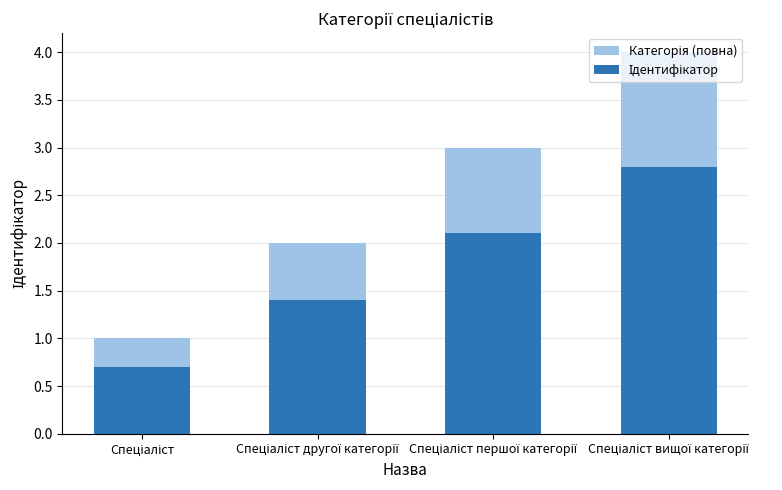

The Категорія (повна) series shows 1.8 at Спеціаліст першої категорії. True or false?

False